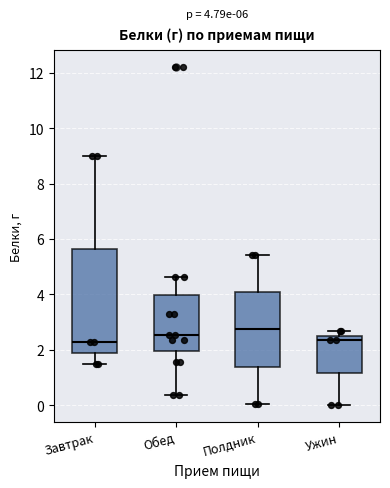

Comparing the boxes themselves (not the whiskers), which one is the tallest?

Завтрак